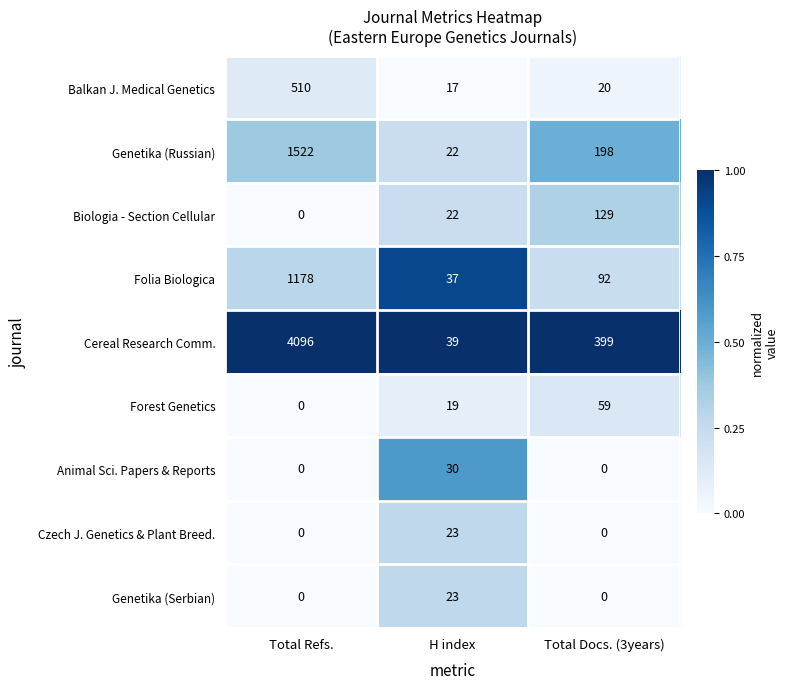

Is it true that Cereal Research Comm. equals 104 at Total Docs. (3years)?

False